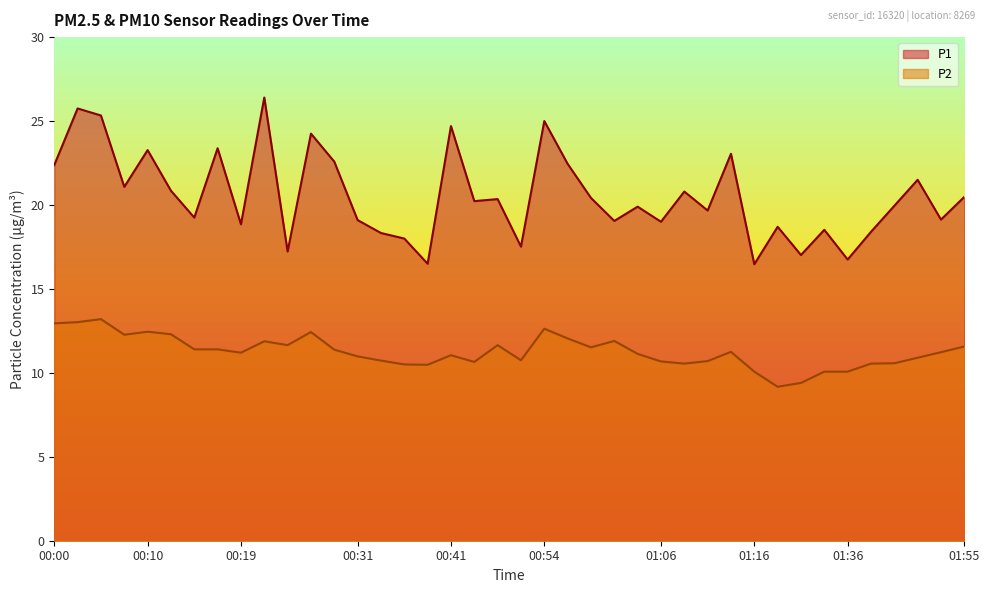

The P2 series shows 15.6 at 00:17. True or false?

False